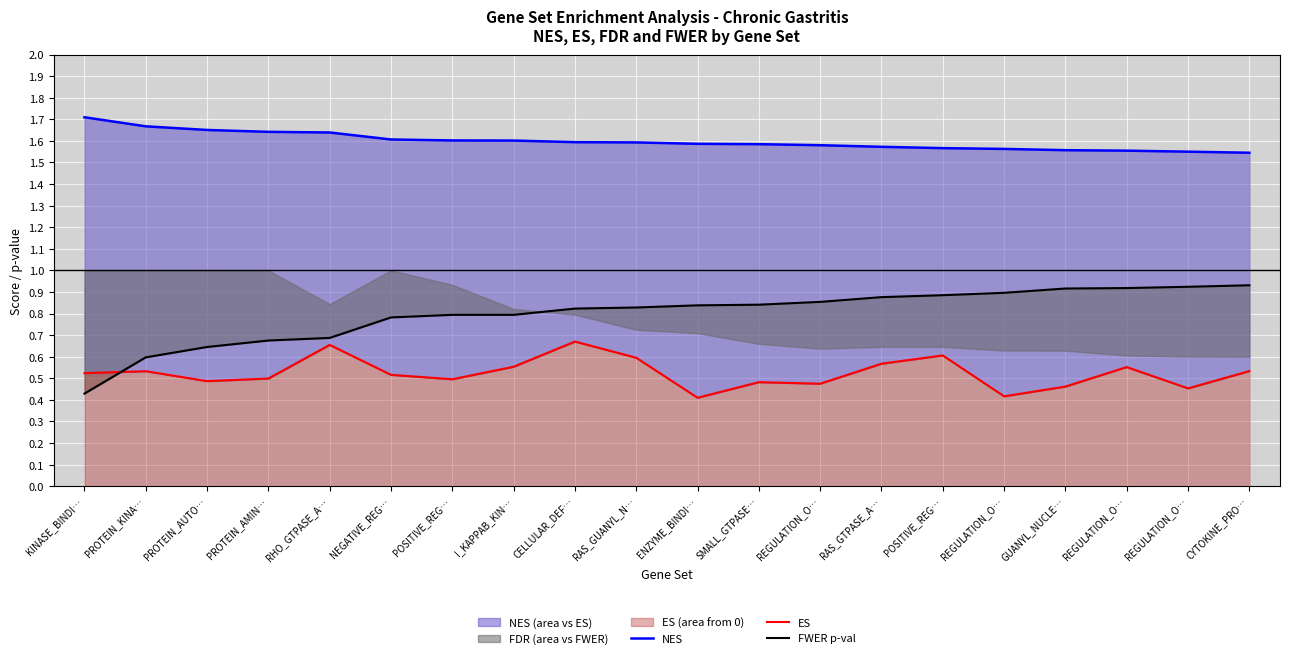

Reading left to right, what are all the values shown in this chart?

NES: KINASE_BINDI…=1.7	PROTEIN_KINA…=1.7	PROTEIN_AUTO…=1.7	PROTEIN_AMIN…=1.6	RHO_GTPASE_A…=1.6	NEGATIVE_REG…=1.6	POSITIVE_REG…=1.6	I_KAPPAB_KIN…=1.6	CELLULAR_DEF…=1.6	RAS_GUANYL_N…=1.6	ENZYME_BINDI…=1.6	SMALL_GTPASE…=1.6	REGULATION_O…=1.6	RAS_GTPASE_A…=1.6	POSITIVE_REG…=1.6	REGULATION_O…=1.6	GUANYL_NUCLE…=1.6	REGULATION_O…=1.6	REGULATION_O…=1.5	CYTOKINE_PRO…=1.5
ES: KINASE_BINDI…=0.5	PROTEIN_KINA…=0.5	PROTEIN_AUTO…=0.5	PROTEIN_AMIN…=0.5	RHO_GTPASE_A…=0.7	NEGATIVE_REG…=0.5	POSITIVE_REG…=0.5	I_KAPPAB_KIN…=0.6	CELLULAR_DEF…=0.7	RAS_GUANYL_N…=0.6	ENZYME_BINDI…=0.4	SMALL_GTPASE…=0.5	REGULATION_O…=0.5	RAS_GTPASE_A…=0.6	POSITIVE_REG…=0.6	REGULATION_O…=0.4	GUANYL_NUCLE…=0.5	REGULATION_O…=0.6	REGULATION_O…=0.5	CYTOKINE_PRO…=0.5
FWER p-val: KINASE_BINDI…=0.4	PROTEIN_KINA…=0.6	PROTEIN_AUTO…=0.6	PROTEIN_AMIN…=0.7	RHO_GTPASE_A…=0.7	NEGATIVE_REG…=0.8	POSITIVE_REG…=0.8	I_KAPPAB_KIN…=0.8	CELLULAR_DEF…=0.8	RAS_GUANYL_N…=0.8	ENZYME_BINDI…=0.8	SMALL_GTPASE…=0.8	REGULATION_O…=0.9	RAS_GTPASE_A…=0.9	POSITIVE_REG…=0.9	REGULATION_O…=0.9	GUANYL_NUCLE…=0.9	REGULATION_O…=0.9	REGULATION_O…=0.9	CYTOKINE_PRO…=0.9